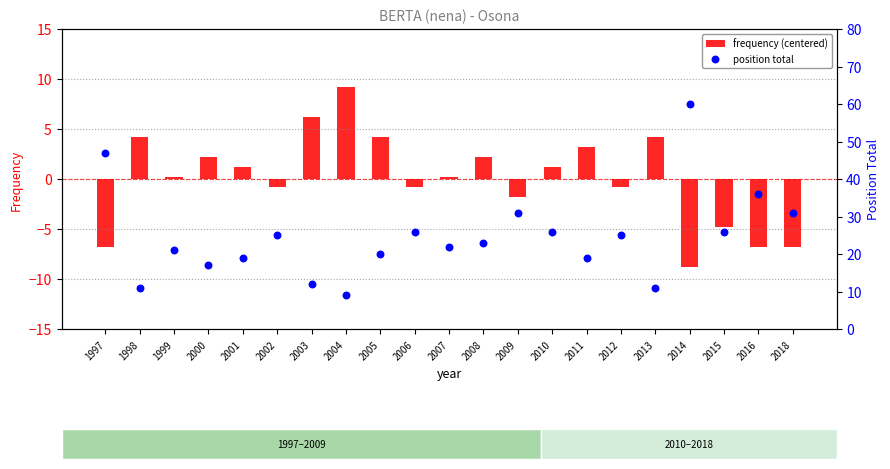

Is the value of position total at 2018 greater than the value of frequency (centered) at 2000?

Yes